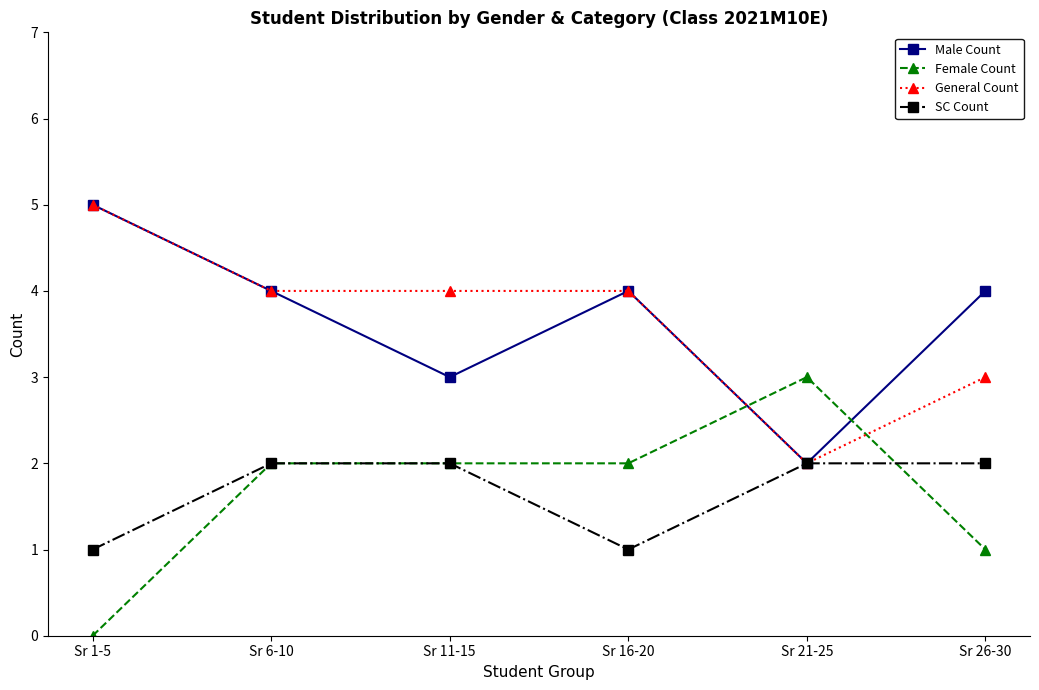

What is the difference between the highest and lowest values at Sr 1-5?

5